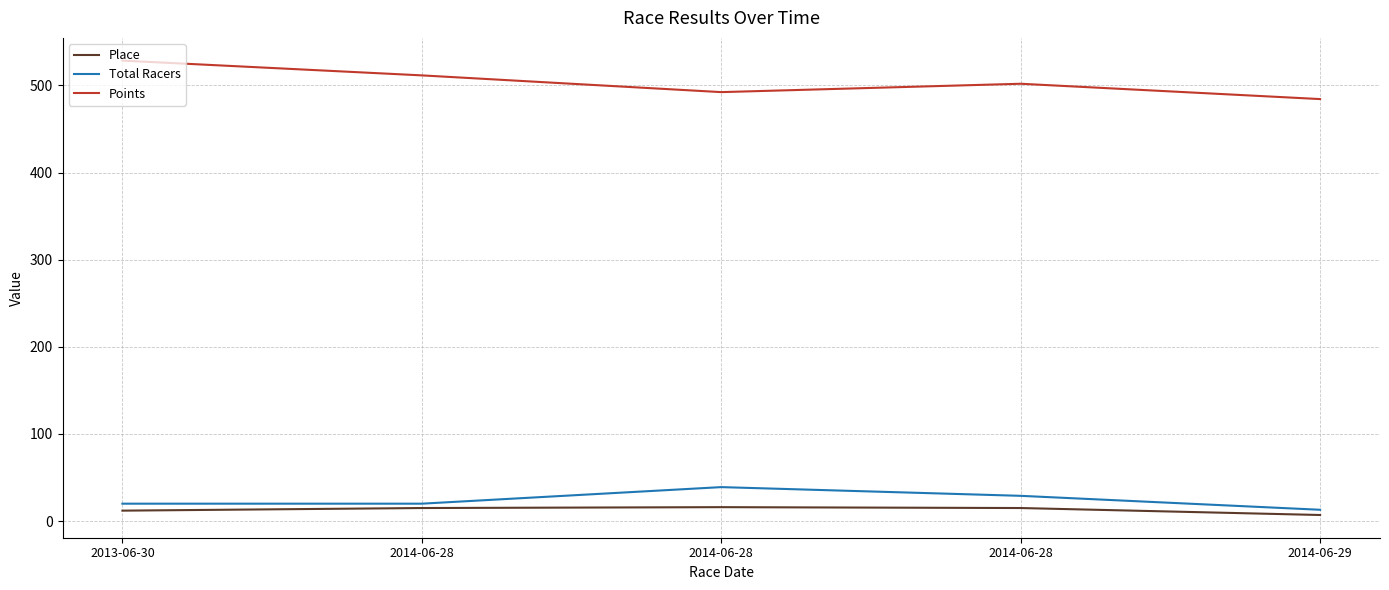

Does the chart display data point markers on the line(s)?

No